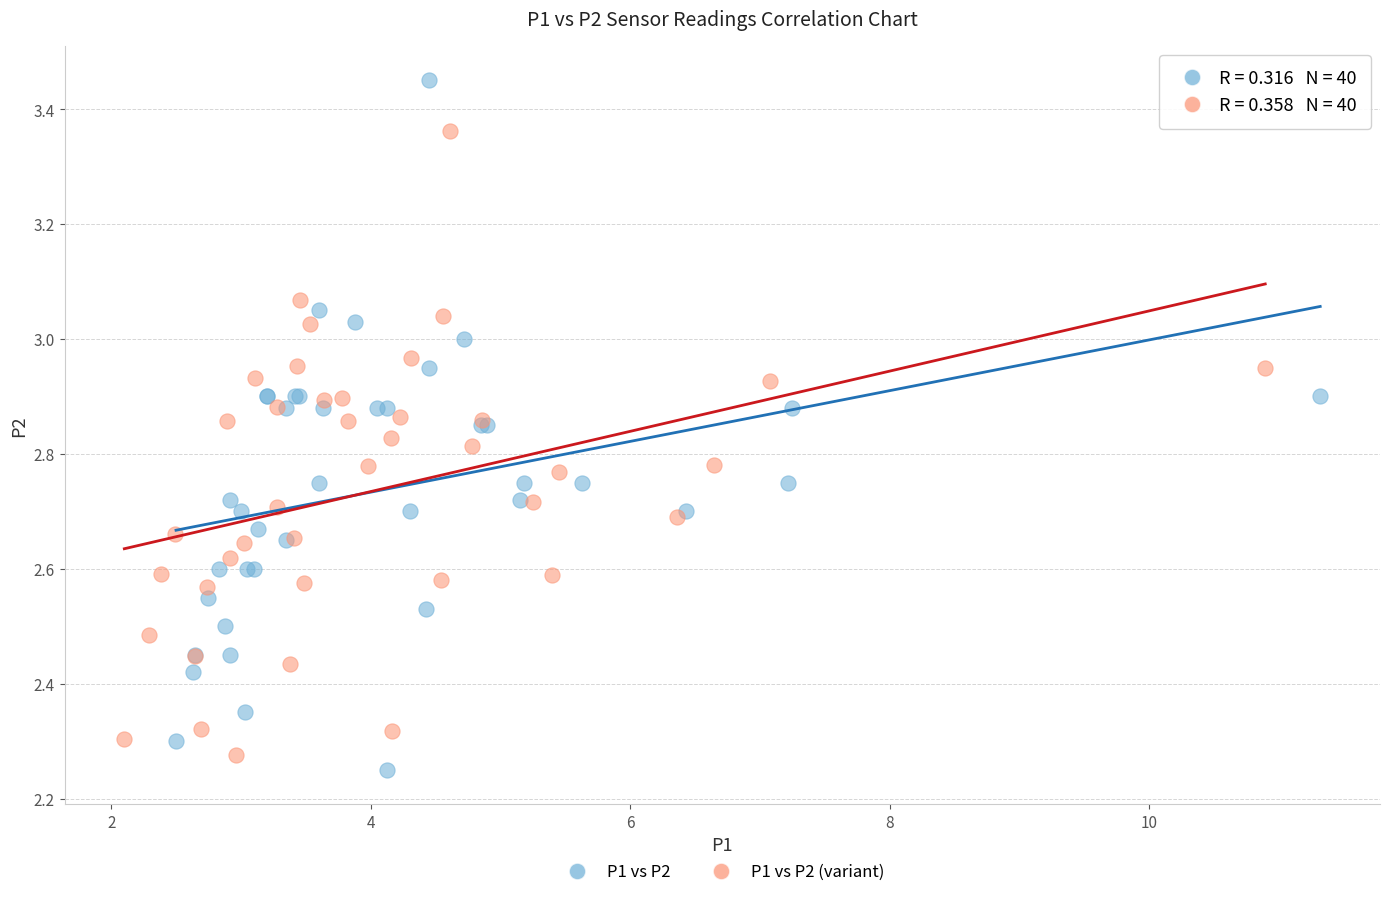

Which series contains the highest Y value?

P1 vs P2